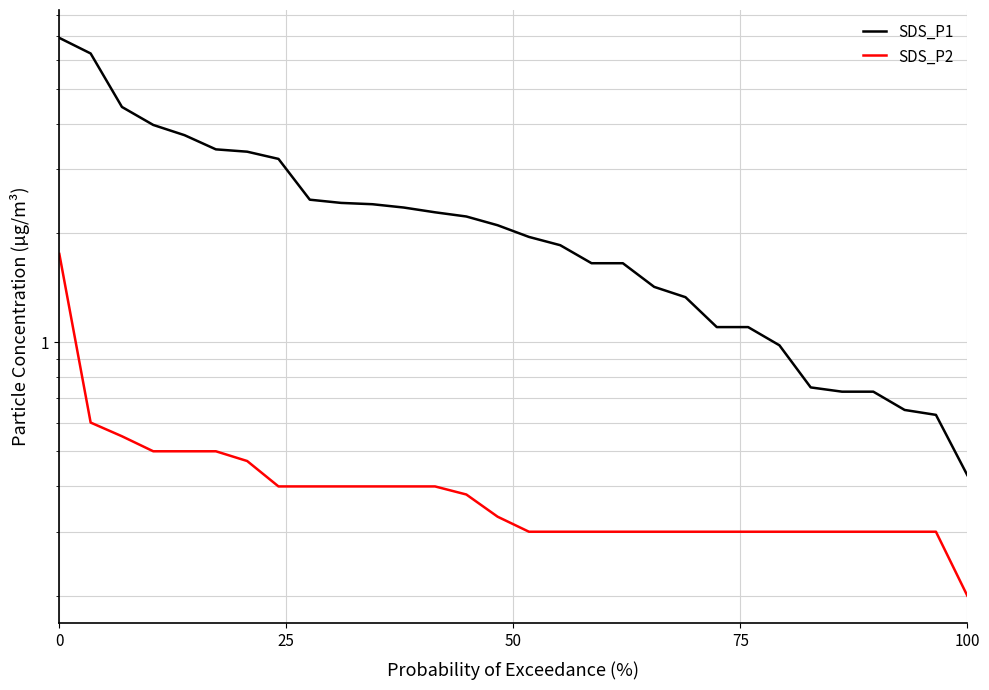

Reading right to left, extract all data points from this chart.

SDS_P1: 0.4	0.6	0.7	0.7	0.7	0.8	1.0	1.1	1.1	1.3	1.4	1.6	1.6	1.9	1.9	2.1	2.2	2.3	2.4	2.4	2.4	2.5	3.2	3.4	3.4	3.7	4.0	4.5	6.2	6.9
SDS_P2: 0.2	0.3	0.3	0.3	0.3	0.3	0.3	0.3	0.3	0.3	0.3	0.3	0.3	0.3	0.3	0.3	0.4	0.4	0.4	0.4	0.4	0.4	0.4	0.5	0.5	0.5	0.5	0.6	0.6	1.8